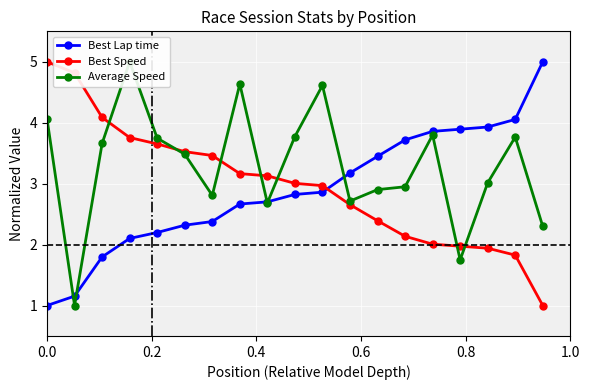

What is the value of the Best Speed point at the 15th from the left?

2.0